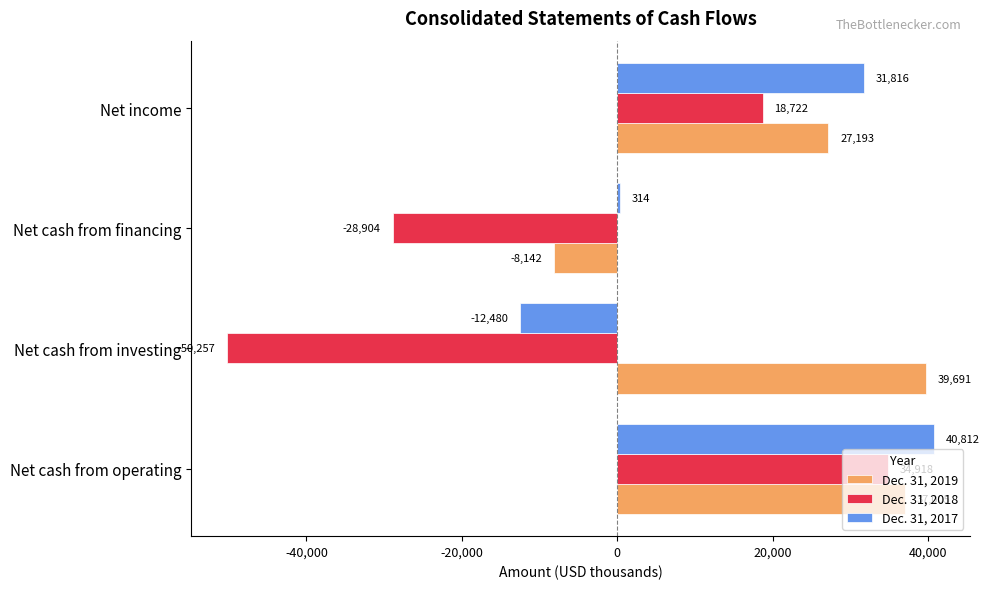

Rank the series by their average value, from lowest to highest.

Dec. 31, 2018, Dec. 31, 2017, Dec. 31, 2019